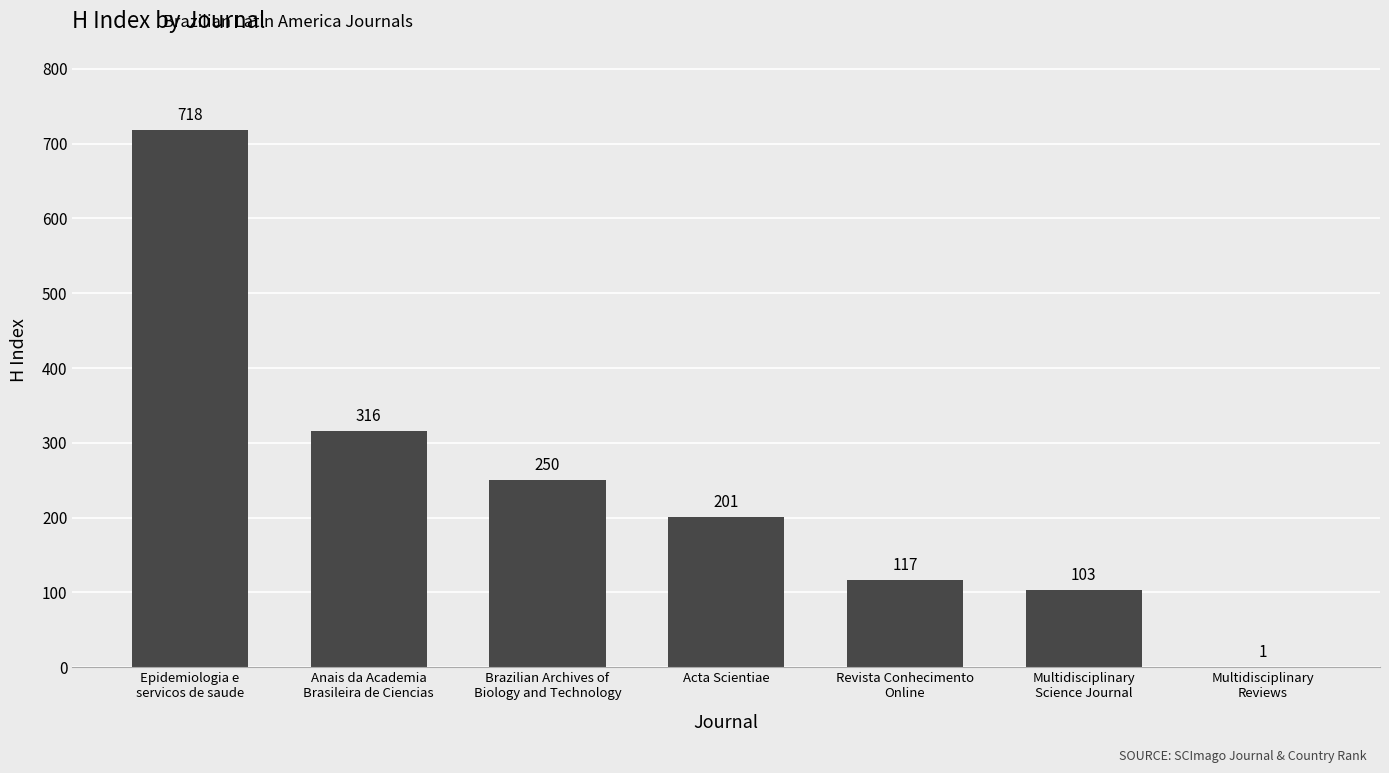

What is the sum of all values?

1706